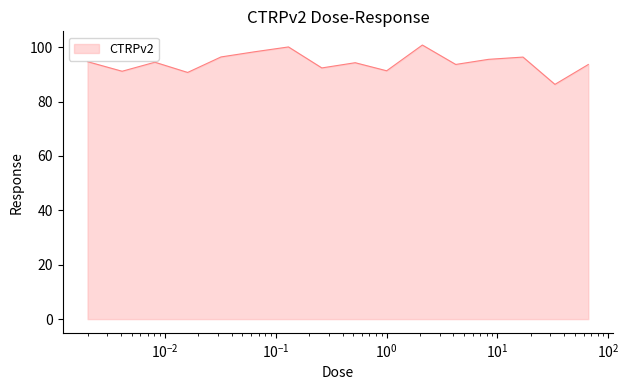

What is the minimum value shown in the chart?

86.3